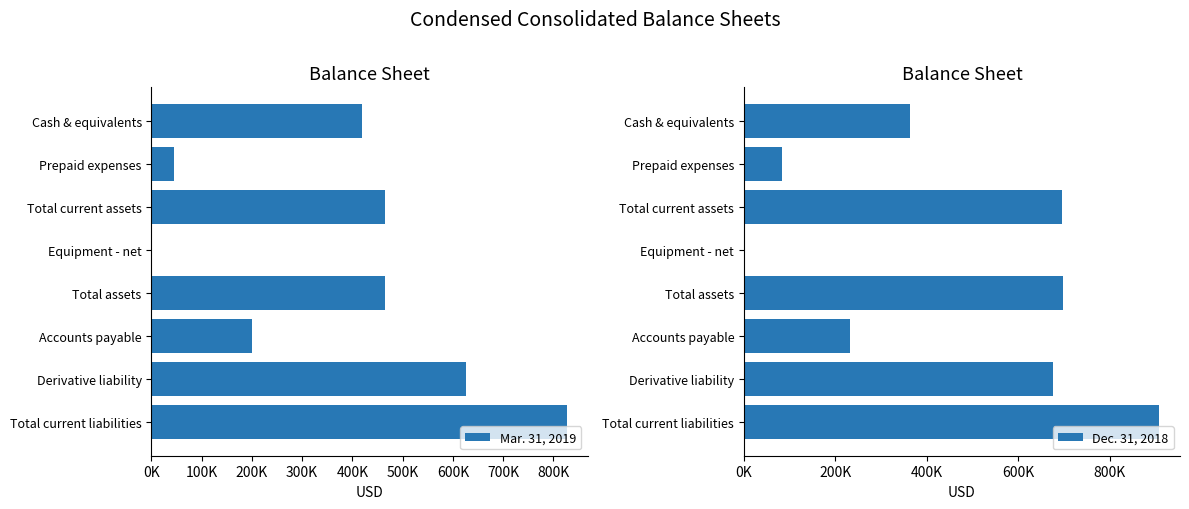

What are all the series names shown in the legend?

Mar. 31, 2019, Dec. 31, 2018